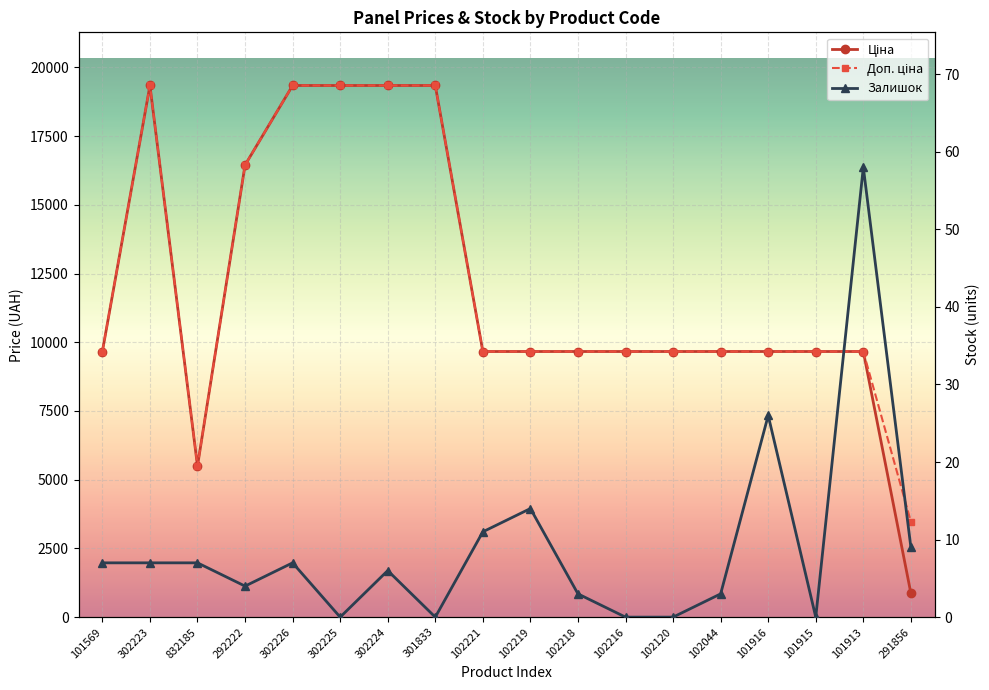

Reading right to left, list all the values displayed in this chart.

Ціна: 291856=868.0	101913=9664.7	101915=9664.7	101916=9664.7	102044=9664.7	102120=9664.7	102216=9664.7	102218=9664.7	102219=9664.7	102221=9664.7	301833=19343.1	302224=19343.1	302225=19343.1	302226=19343.1	292222=16448.2	832185=5497.3	302223=19343.1	101569=9664.7
Доп. ціна: 291856=3472.1	101913=9664.7	101915=9664.7	101916=9664.7	102044=9664.7	102120=9664.7	102216=9664.7	102218=9664.7	102219=9664.7	102221=9664.7	301833=19343.1	302224=19343.1	302225=19343.1	302226=19343.1	292222=16448.2	832185=5497.3	302223=19343.1	101569=9664.7
Залишок: 291856=9.0	101913=58.0	101915=0.0	101916=26.0	102044=3.0	102120=0.0	102216=0.0	102218=3.0	102219=14.0	102221=11.0	301833=0.0	302224=6.0	302225=0.0	302226=7.0	292222=4.0	832185=7.0	302223=7.0	101569=7.0